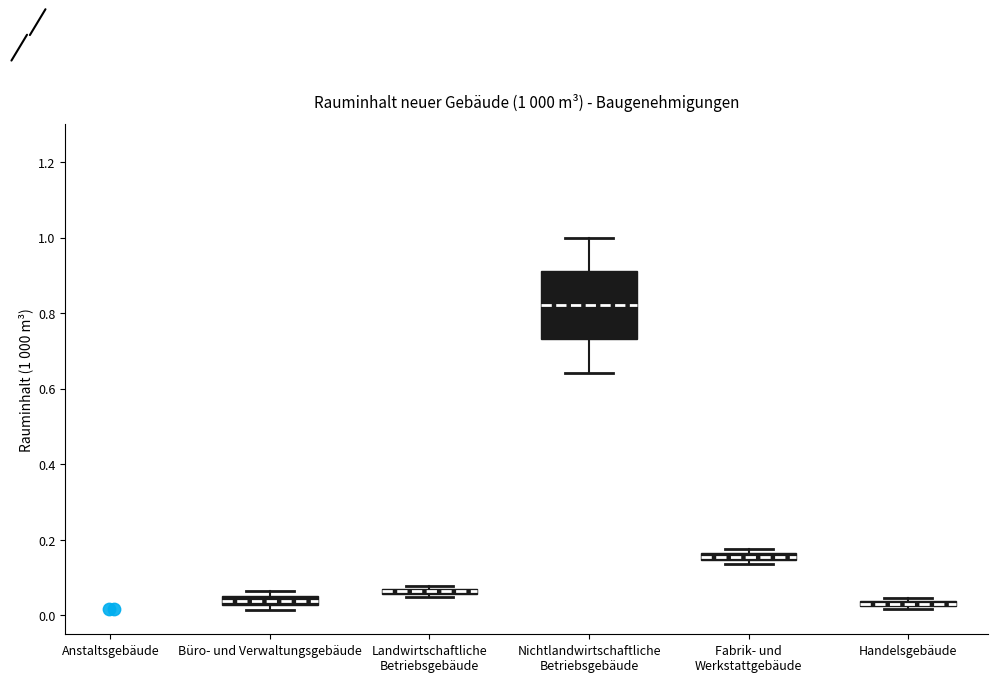

Which box has the highest median line?

Nichtlandwirtschaftliche Betriebsgebäude